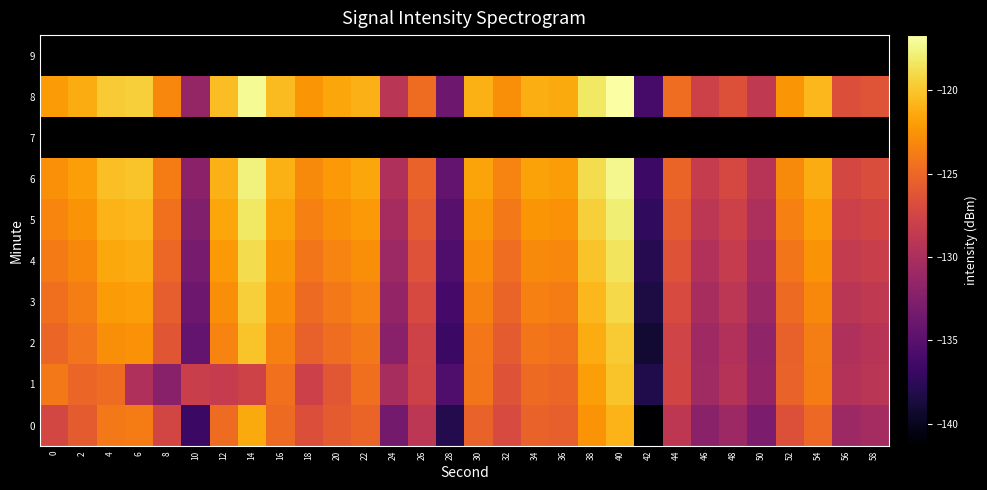

Which has a higher value, 24 or 52?

52